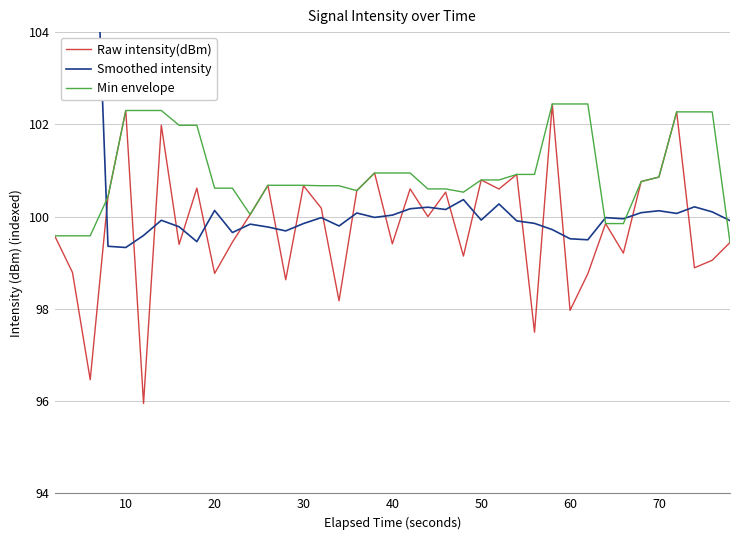

True or false: Raw intensity(dBm) has more than 2 points higher than both neighbors.

True